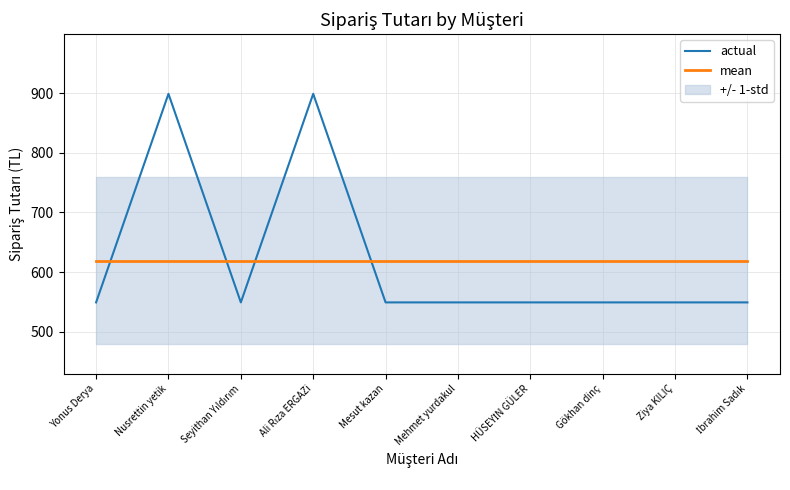

What position from the left is HÜSEYİN GÜLER?

7